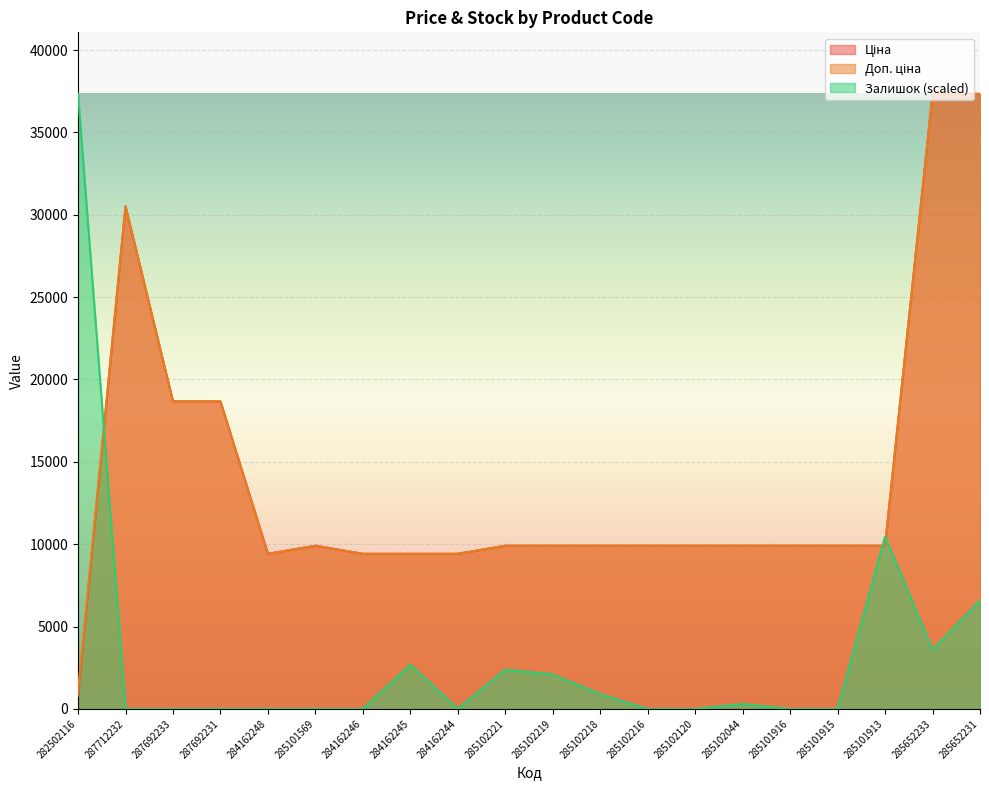

At which label is Доп. ціна closest to 19222?

287692233